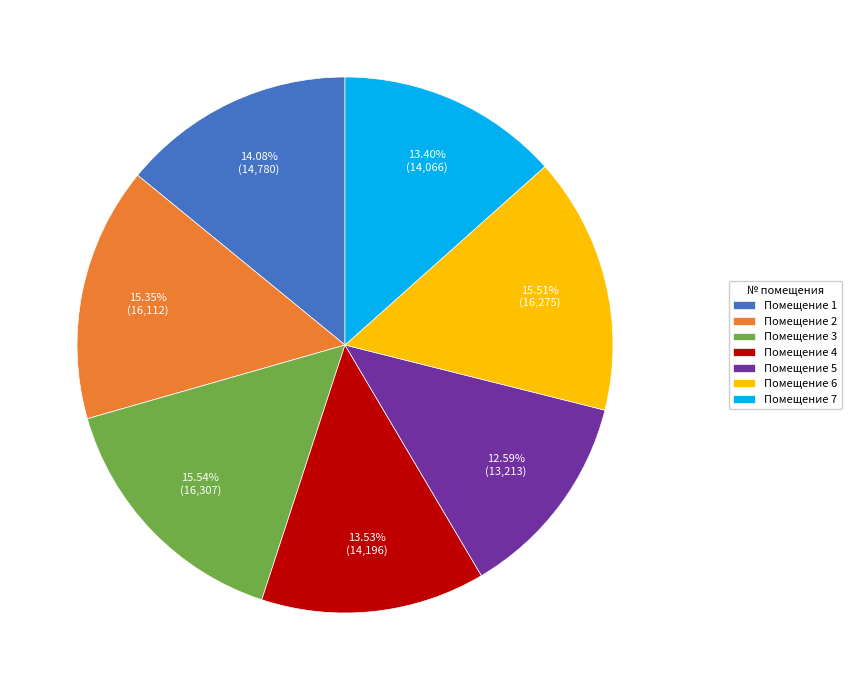

Approximately how many times larger is the value at Помещение 1 compared to Помещение 6?

0.9